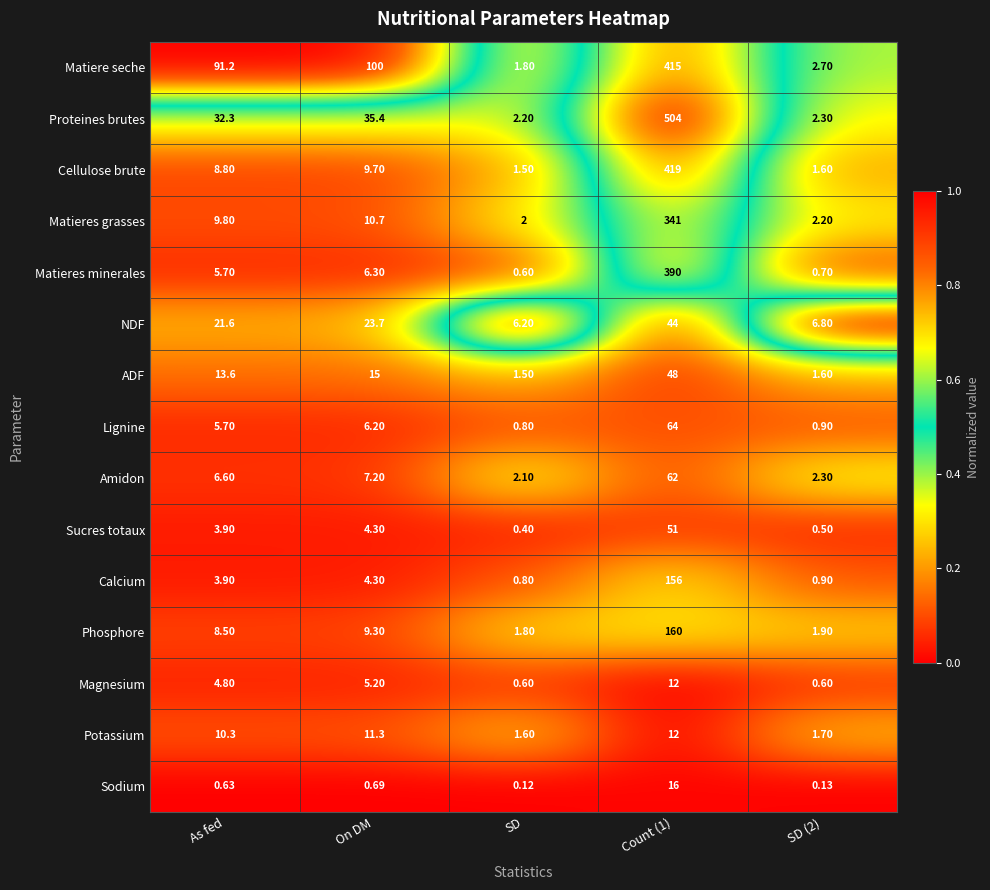

Which series has the widest spread of values?

Proteines brutes